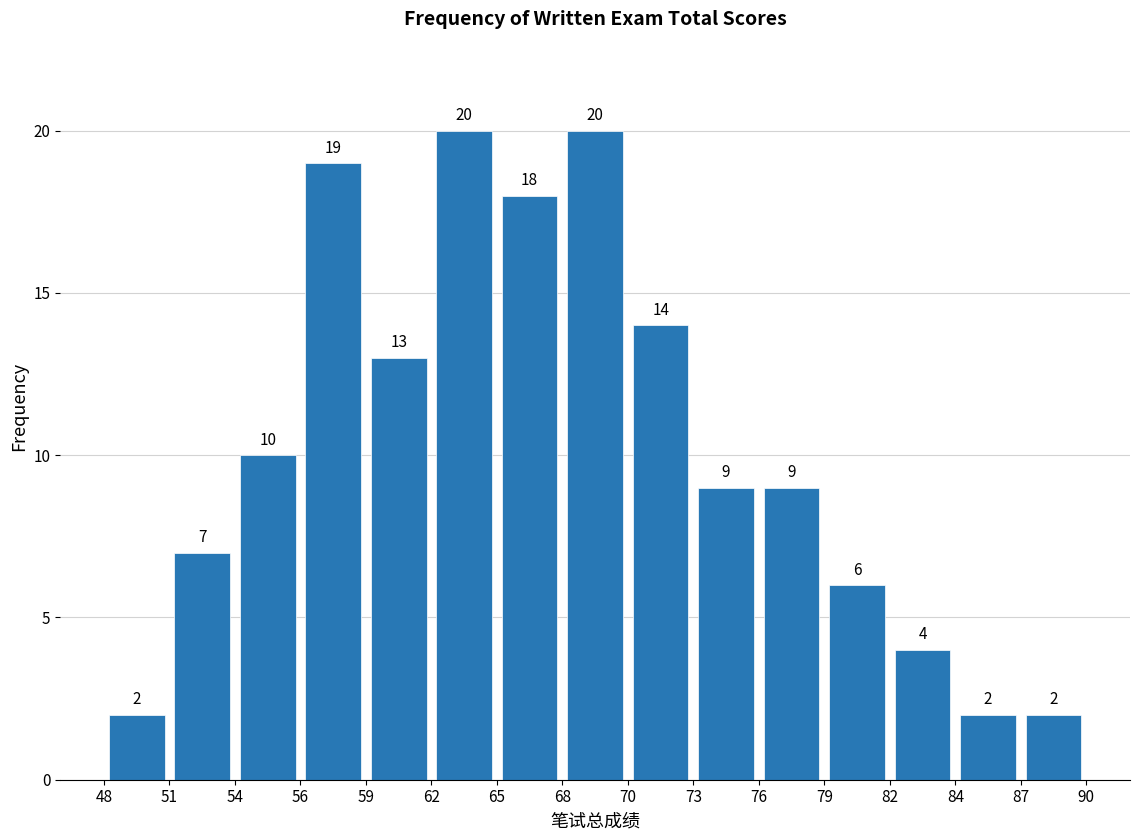

Reading left to right, transcribe this chart: for each bar, give the range it covers on the x-axis and its height.

48 to 51: 2
51 to 54: 7
54 to 56: 10
56 to 59: 19
59 to 62: 13
62 to 65: 20
65 to 68: 18
68 to 70: 20
70 to 73: 14
73 to 76: 9
76 to 79: 9
79 to 82: 6
82 to 84: 4
84 to 87: 2
87 to 90: 2